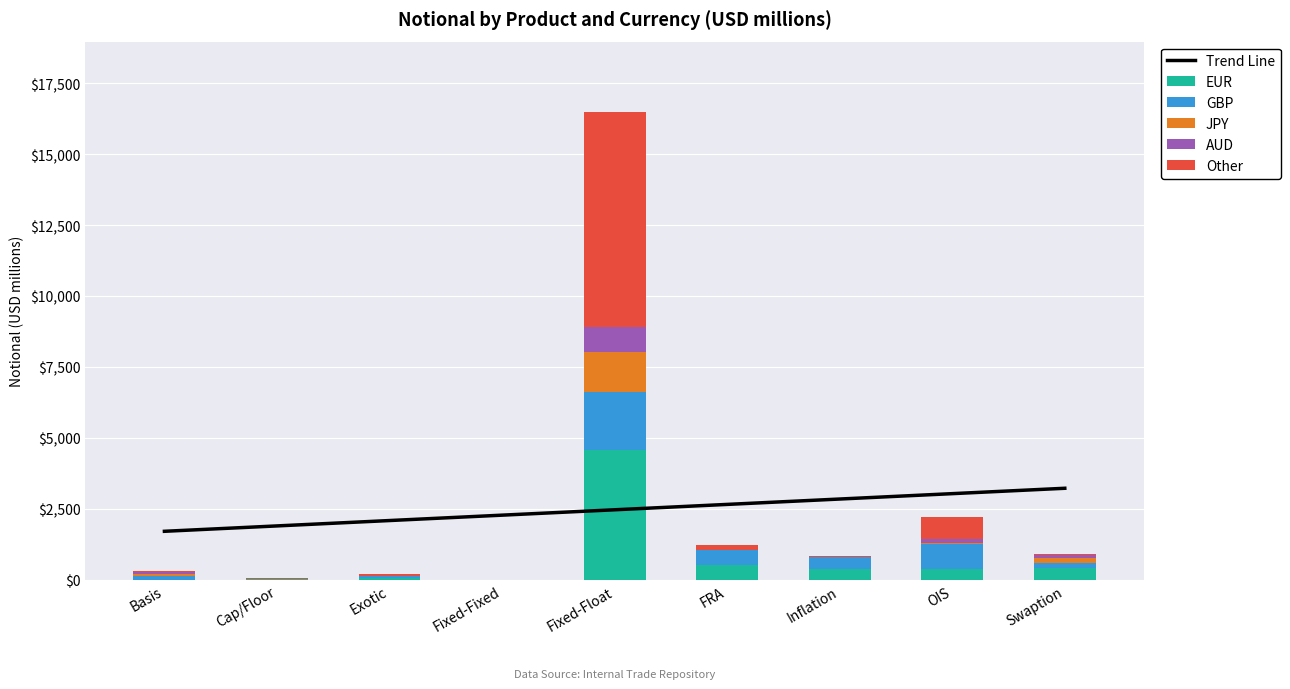

The value of Trend Line at FRA is 2665.5. True or false?

True